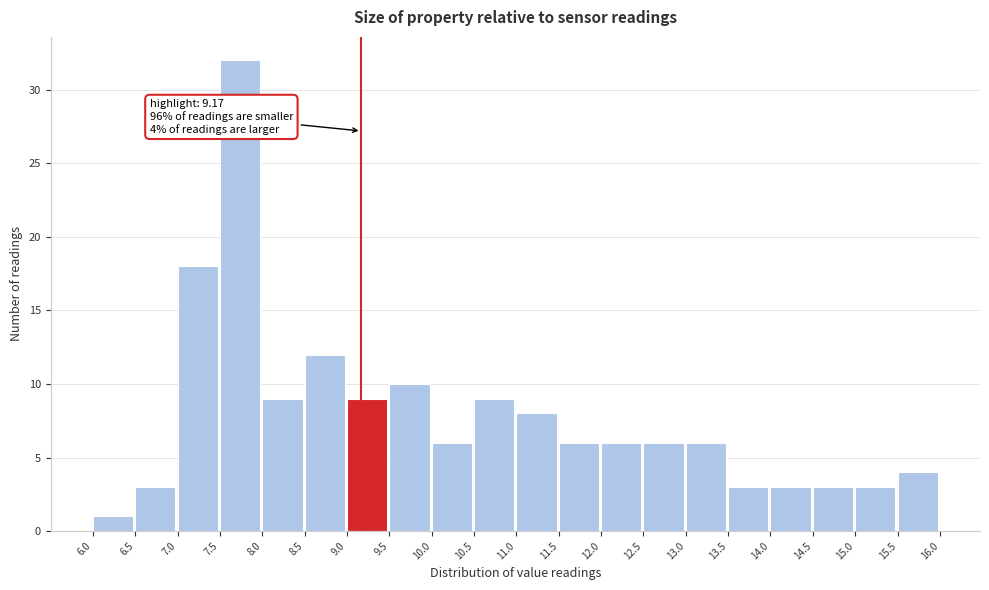

Which range on the x-axis has the tallest bar?

7.5 to 8.0